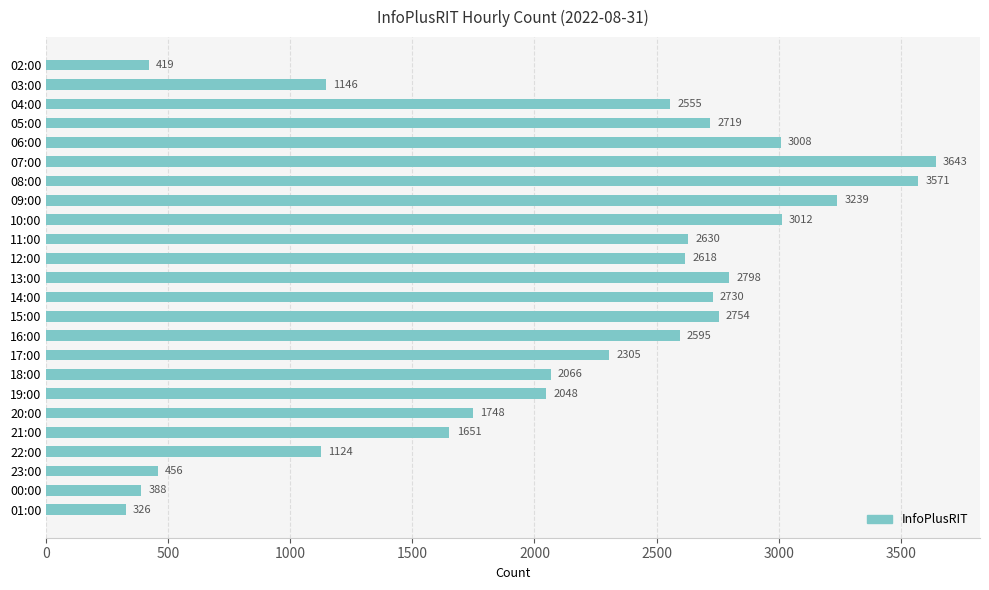

What is the sum of all values?

51549